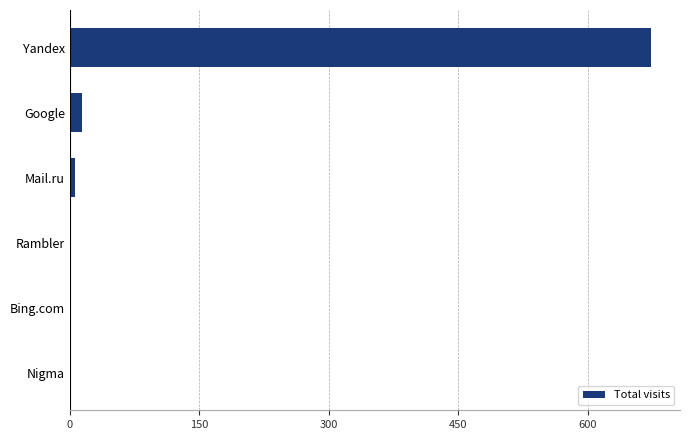

The chart shows a value of 1180 at Yandex. True or false?

False